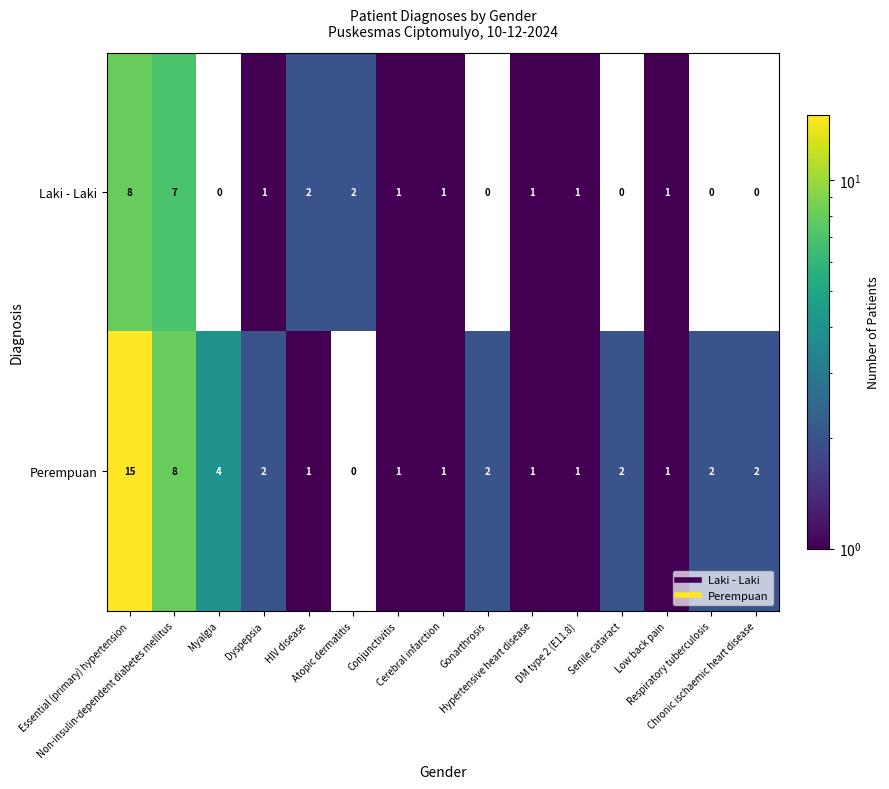

List the series in order of their overall mean, highest first.

Perempuan, Laki - Laki